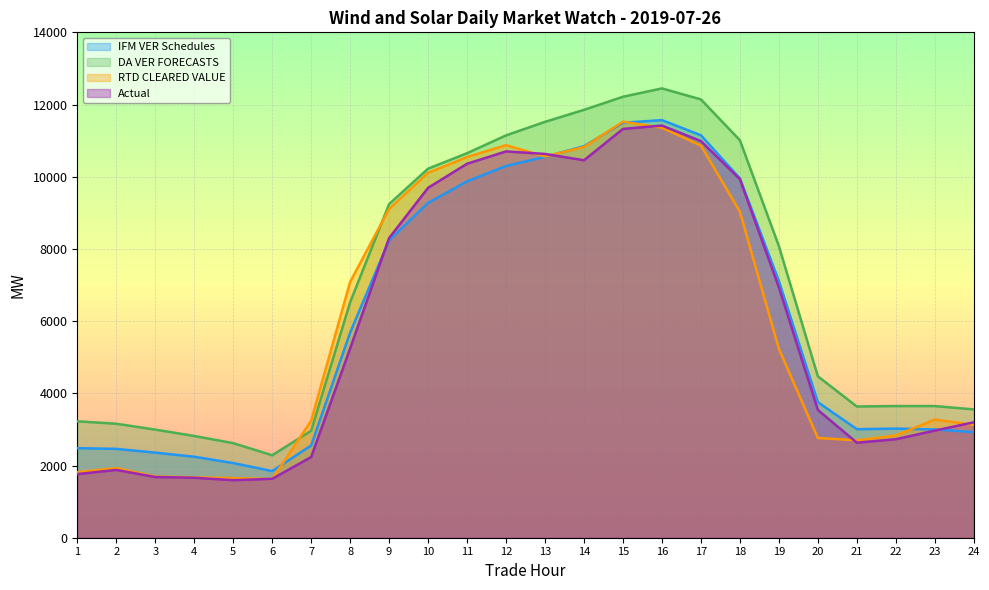

What are all the series names shown in the legend?

IFM VER Schedules, DA VER FORECASTS, RTD CLEARED VALUE, Actual